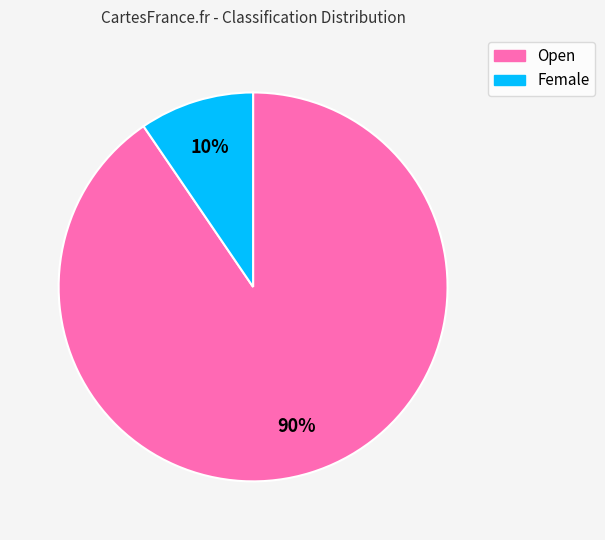

To the nearest percent, what is the average slice percentage?

50%